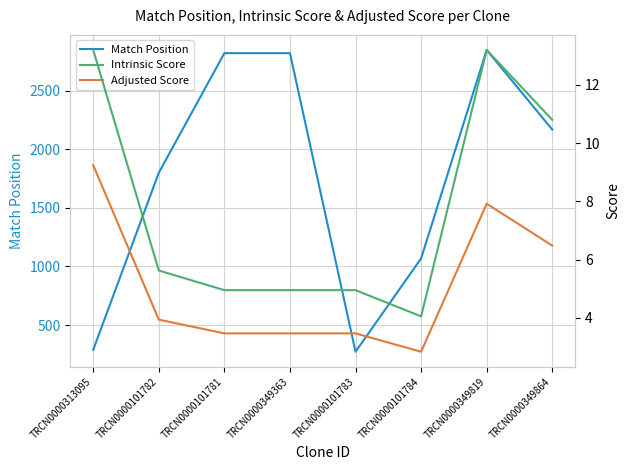

What is the average value of the Adjusted Score series?

5.1